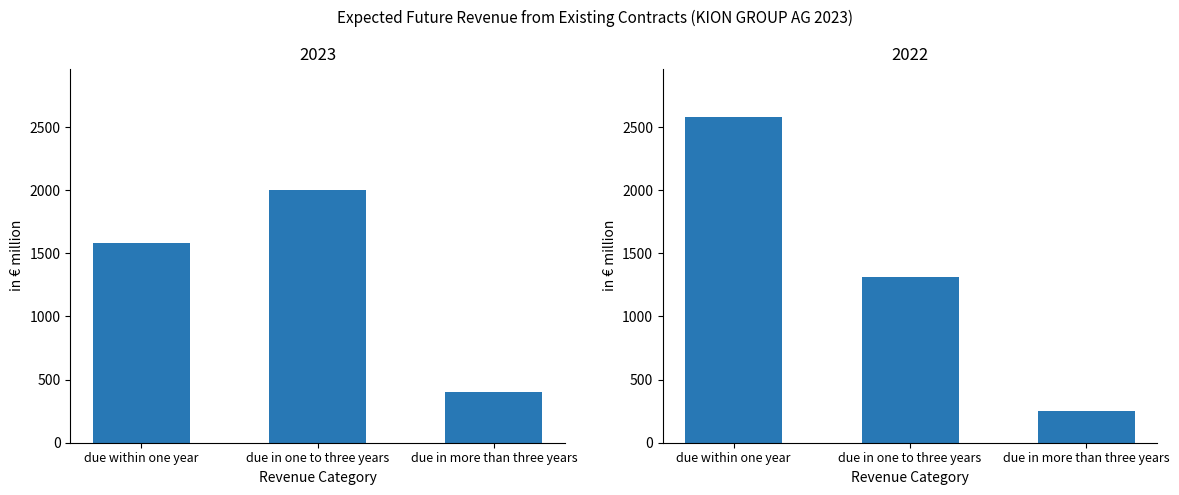

What is the difference between the highest and lowest values at due within one year?

993.0